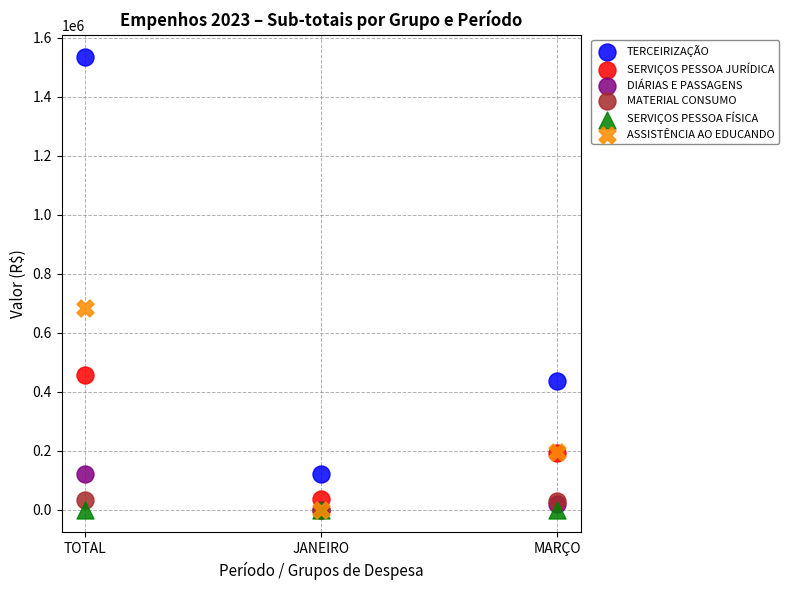

In the ASSISTÊNCIA AO EDUCANDO series, what Y value is closest to 342421?

195948.8